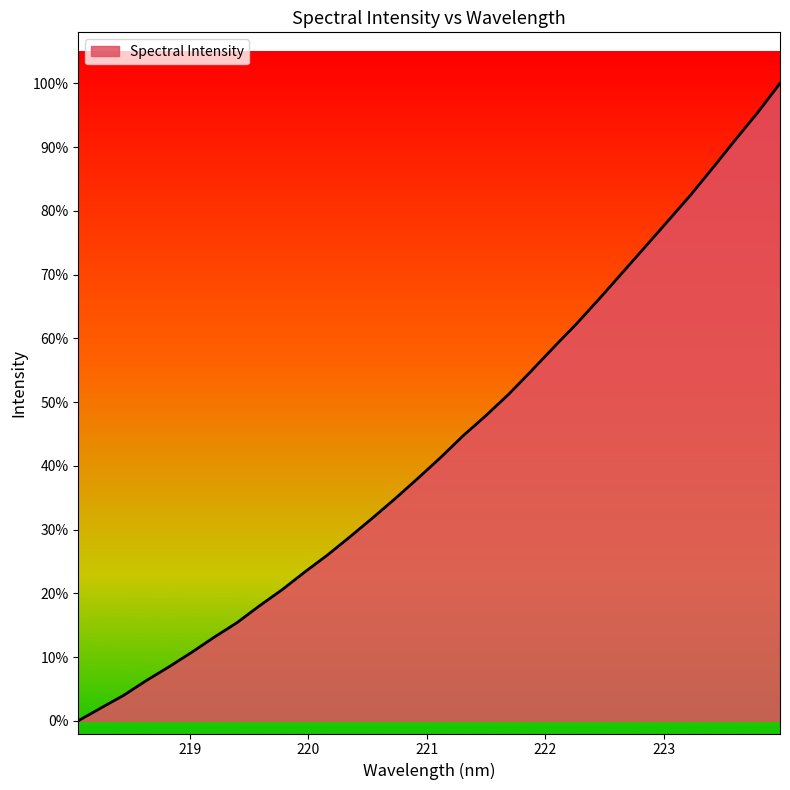

Rank the categories by value from highest to lowest.

223.9802, 223.7895, 223.5987, 223.408, 223.2172, 223.0264, 222.8355, 222.6447, 222.4538, 222.263, 222.0721, 221.8812, 221.6902, 221.4993, 221.3083, 221.1174, 220.9264, 220.7354, 220.5444, 220.3533, 220.1623, 219.9712, 219.7801, 219.589, 219.3979, 219.2067, 219.0156, 218.8244, 218.6332, 218.442, 218.2508, 218.0596